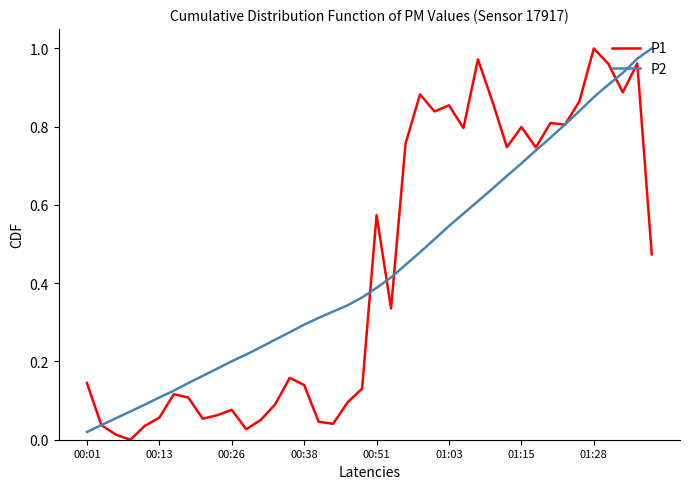

What is the highest value of the P2 series?

1.0